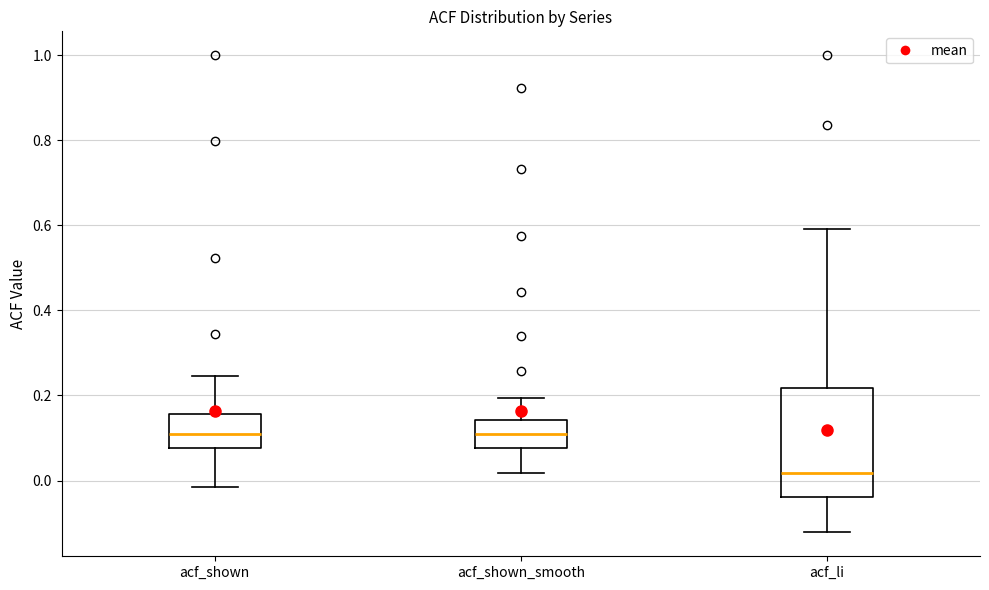

Reading left to right, transcribe this box plot: for each box, give where its median line is, the range the box spans, and where its two whiskers end, as read against the y-axis. The values are not printed on the chart, so give them approximately, as read against the axis.

acf_shown: median 0.12, box 0.08 to 0.16, whiskers -0.02 to 0.24
acf_shown_smooth: median 0.10, box 0.08 to 0.14, whiskers 0.02 to 0.20
acf_li: median 0.02, box -0.04 to 0.22, whiskers -0.12 to 0.60